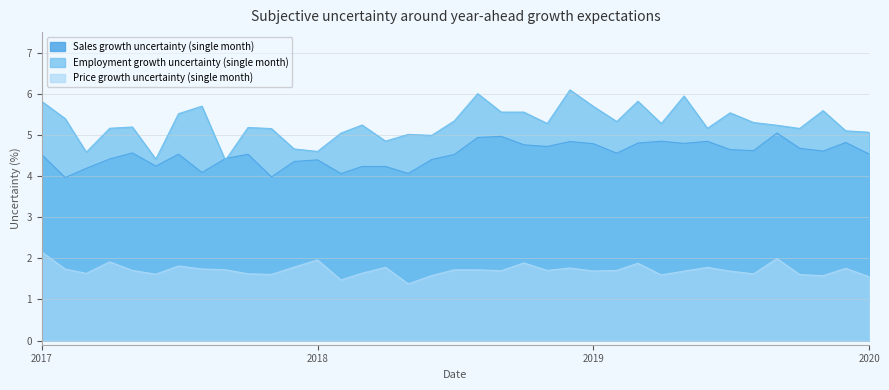

What is the greatest value displayed?

6.1